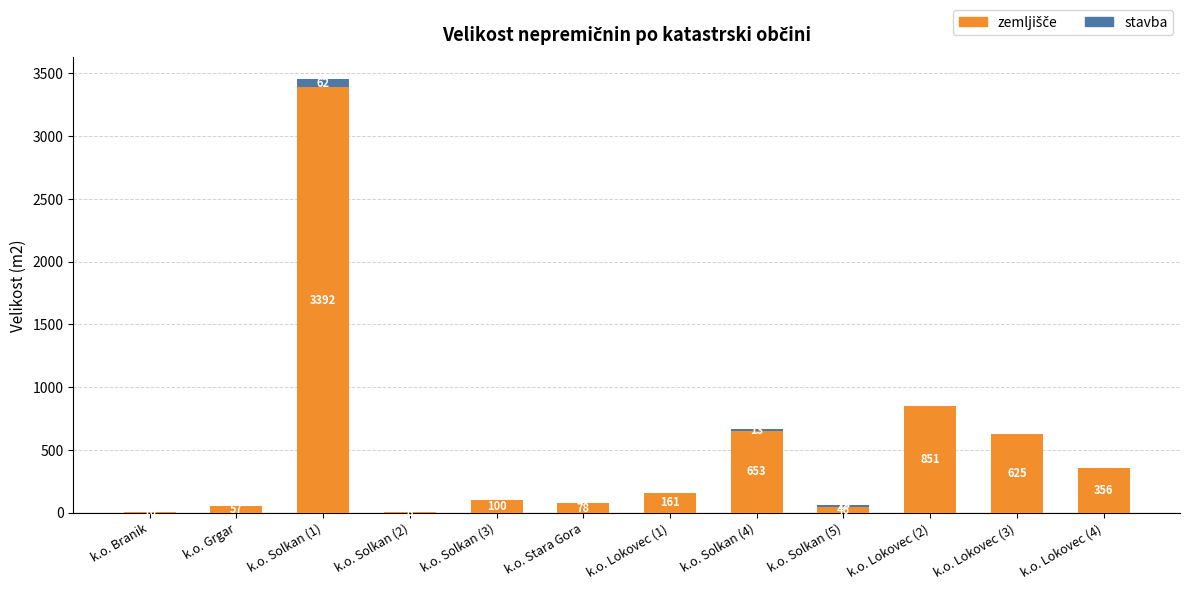

At which category is the sum across all series the highest?

k.o. Solkan (1)